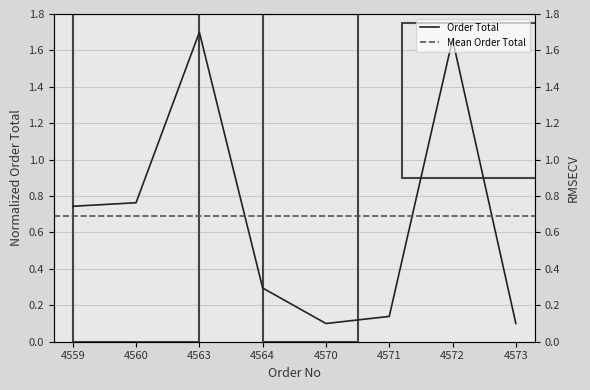

At which category does the chart reach its minimum across all series?

4570